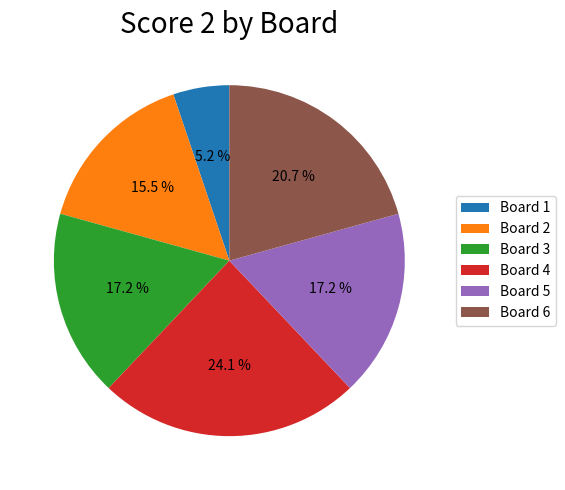

Which slice is the largest?

Board 4